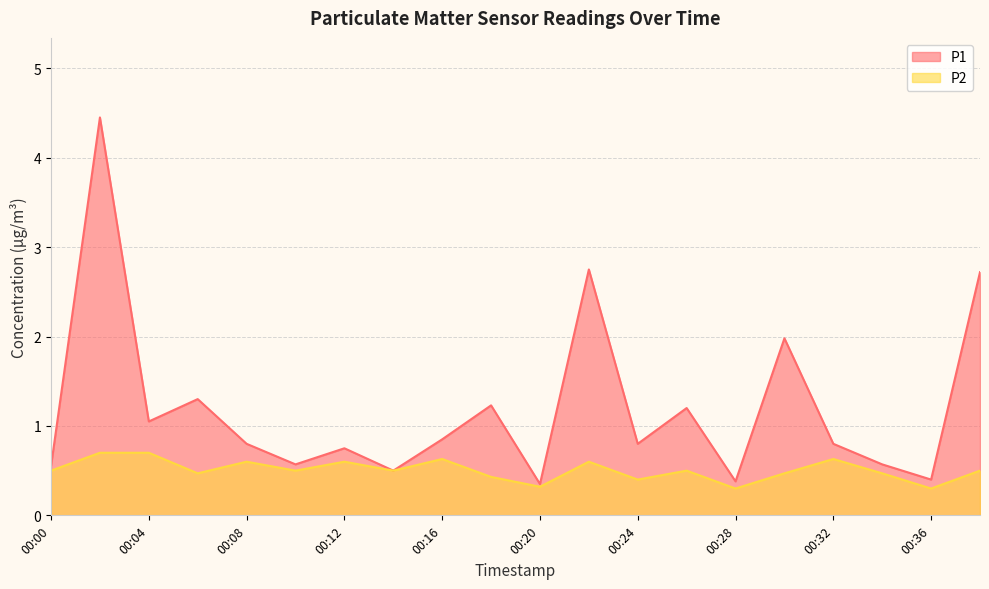

Reading left to right, list all the values displayed in this chart.

P1: 0.6	4.5	1.1	1.3	0.8	0.6	0.8	0.5	0.8	1.2	0.3	2.8	0.8	1.2	0.4	2.0	0.8	0.6	0.4	2.7
P2: 0.5	0.7	0.7	0.5	0.6	0.5	0.6	0.5	0.6	0.4	0.3	0.6	0.4	0.5	0.3	0.5	0.6	0.5	0.3	0.5